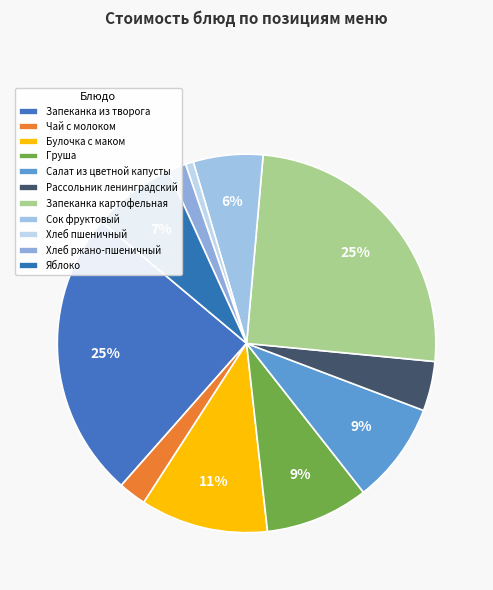

Count the number of slices in the pie.

11